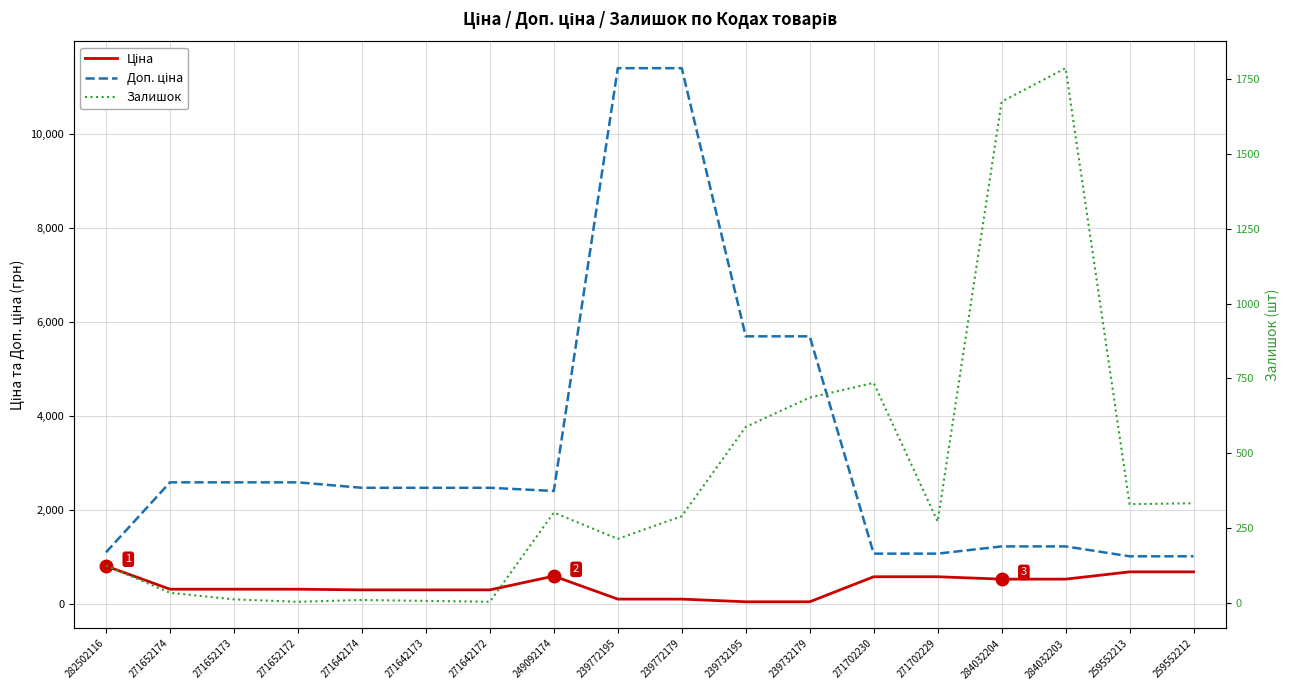

Rank the series by their maximum value, from lowest to highest.

Ціна, Залишок, Доп. ціна